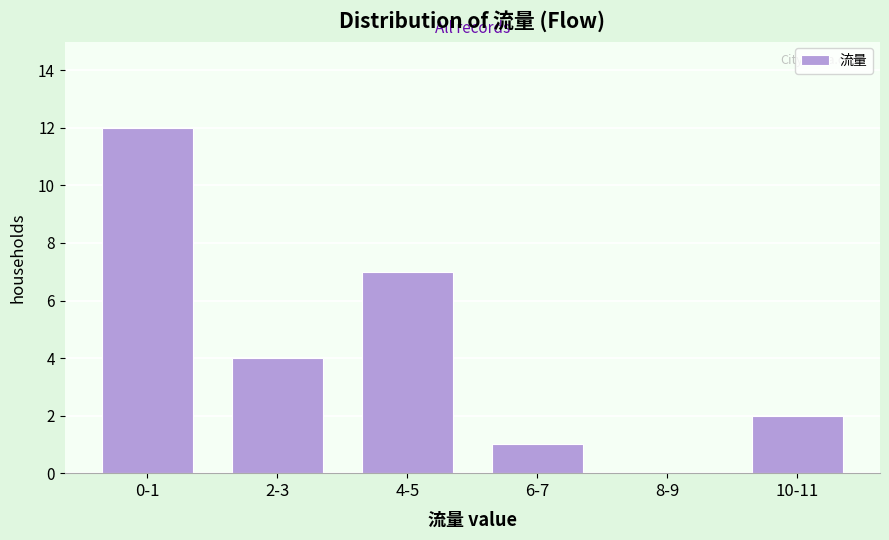

Reading left to right, what are all the values shown in this chart?

0-1=12	2-3=4	4-5=7	6-7=1	8-9=0	10-11=2